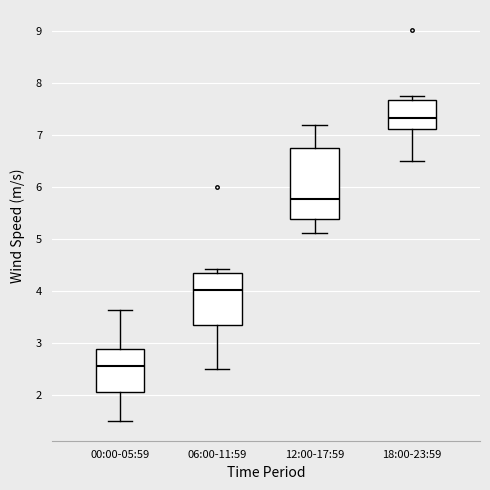

Comparing the boxes themselves (not the whiskers), which one is the tallest?

12:00-17:59